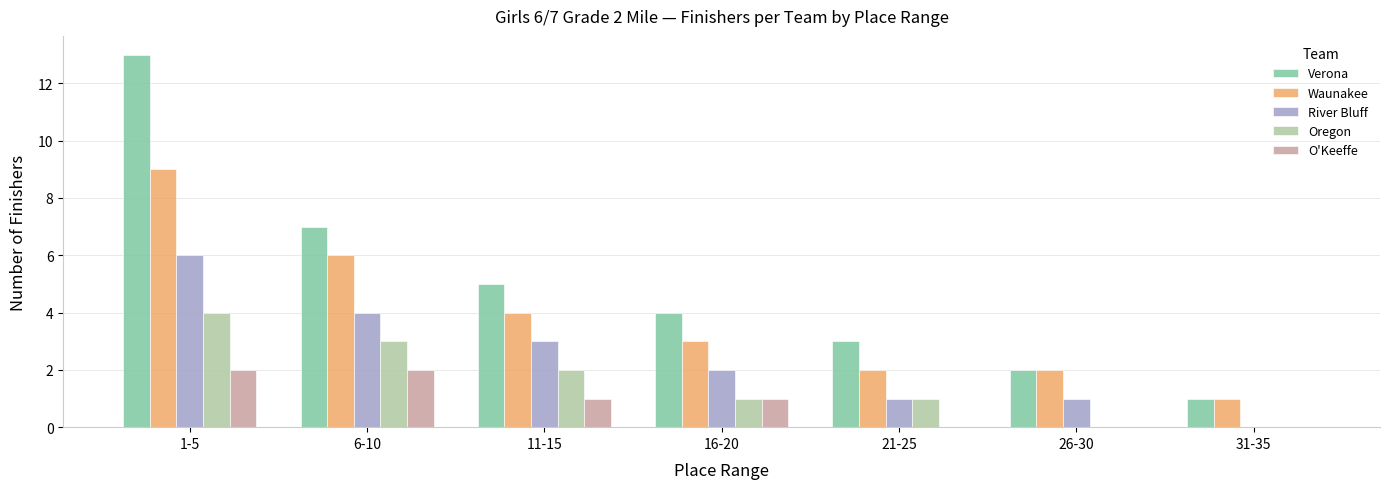

What is the greatest value displayed?

13